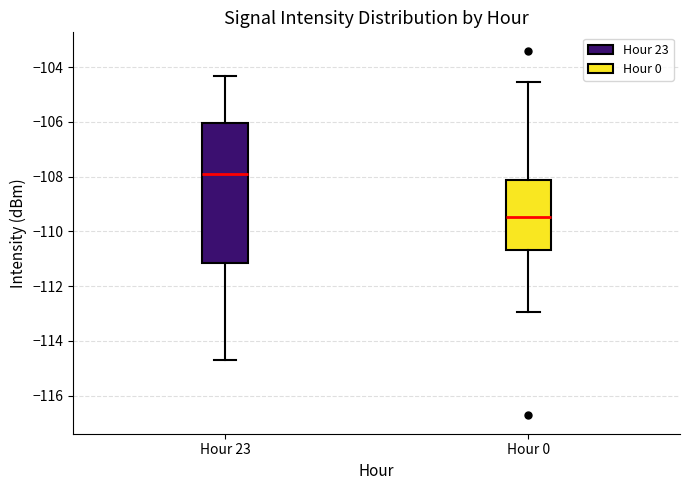

Which box's median line is the highest?

Hour 23